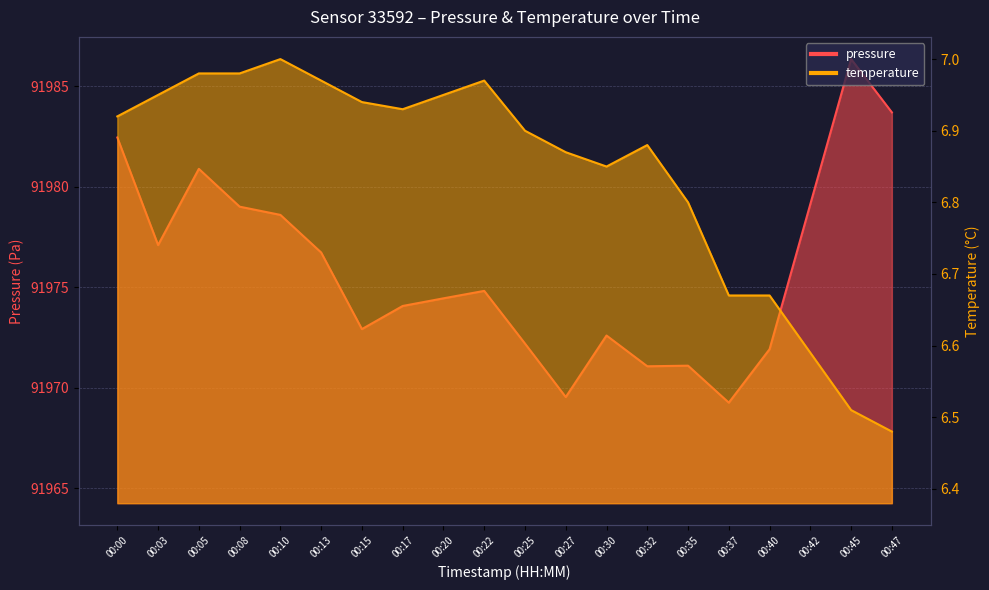

Is it true that pressure equals 91971.1 at 00:35?

True